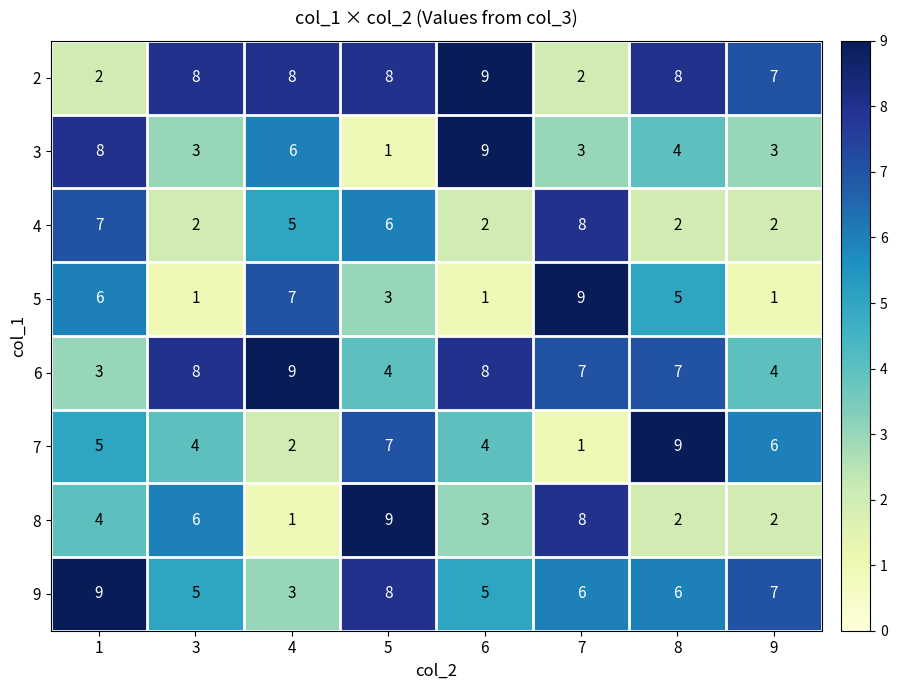

At which label does 3 reach its peak?

6